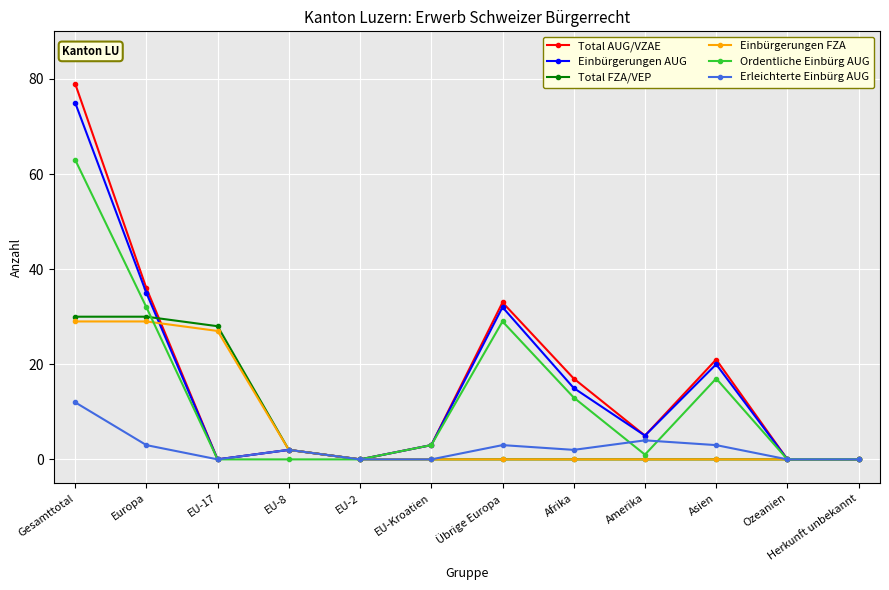

At how many categories does at least one series exceed 22?

4